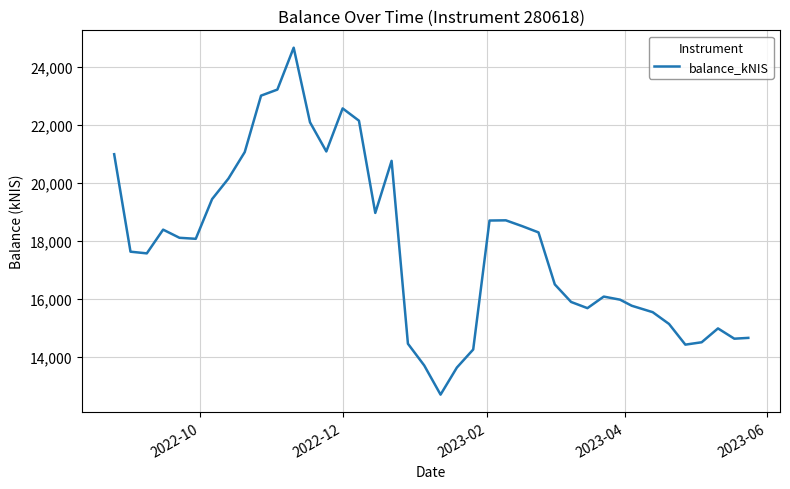

What is the greatest value displayed?

24667.6